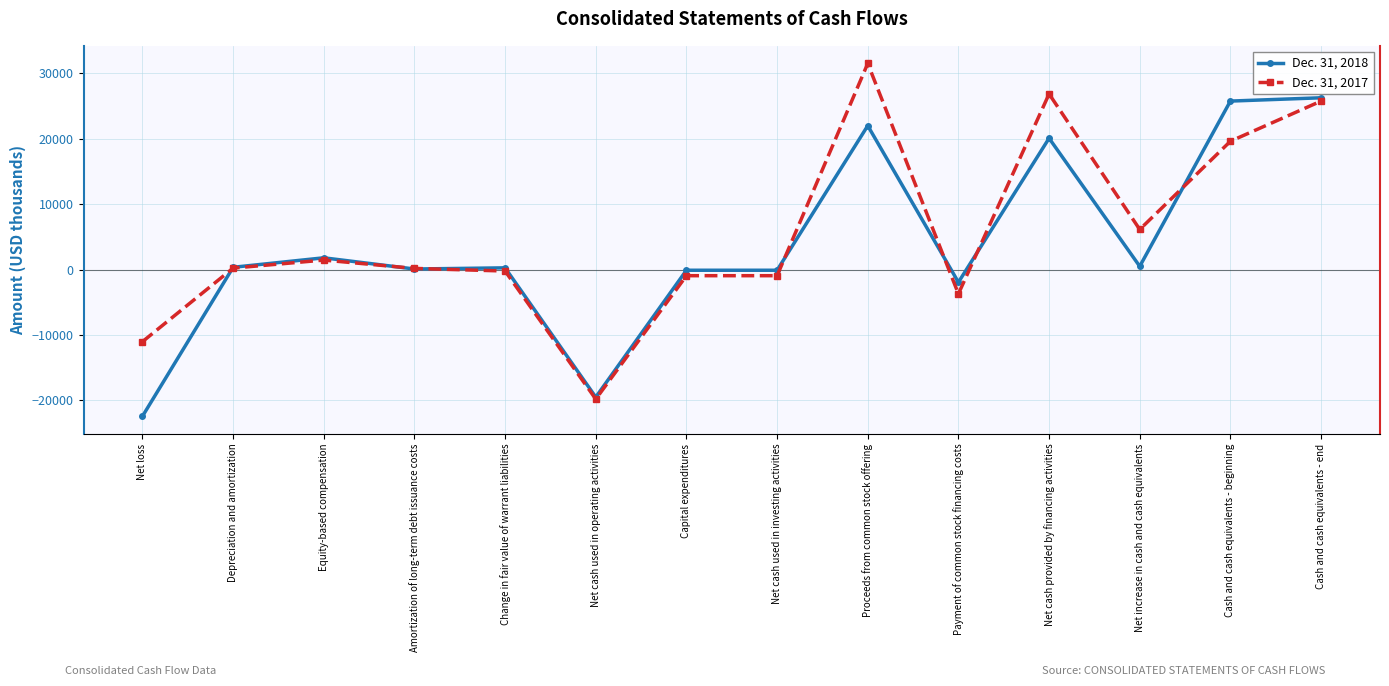

At which category is the sum across all series the highest?

Proceeds from common stock offering